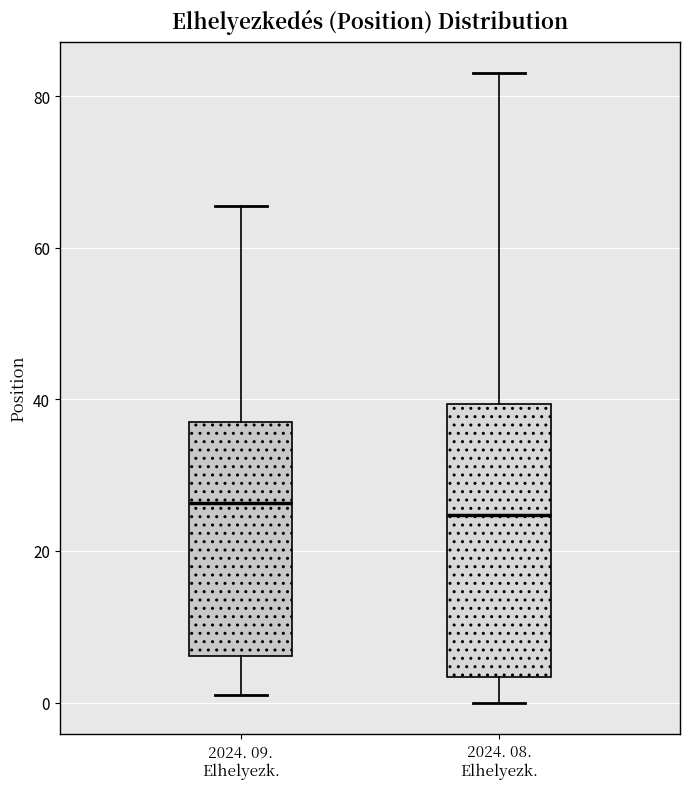

Reading left to right, read every box against the y-axis: the position of its median line, the range the box covers, and the ends of its whiskers. The values are not printed on the chart, so give them approximately, as read against the axis.

2024. 09. Elhelyezk.: median 26, box 6 to 38, whiskers 2 to 66
2024. 08. Elhelyezk.: median 24, box 4 to 40, whiskers 0 to 84